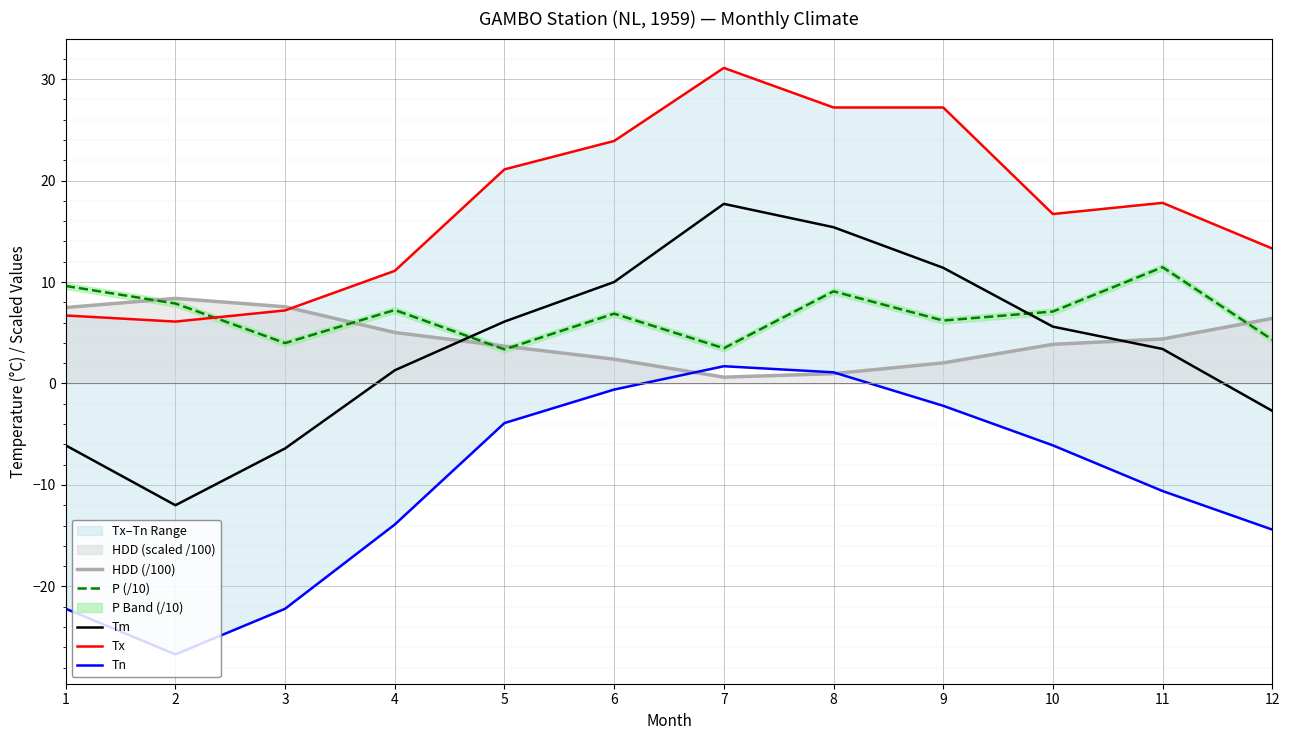

Reading left to right, extract all data points from this chart.

HDD (/100): 1=7.5	2=8.4	3=7.6	4=5.0	5=3.7	6=2.4	7=0.6	8=1.0	9=2.0	10=3.9	11=4.4	12=6.4
P (/10): 1=9.6	2=7.9	3=4.0	4=7.2	5=3.4	6=6.9	7=3.5	8=9.1	9=6.2	10=7.1	11=11.5	12=4.3
Tm: 1=-6.1	2=-12.0	3=-6.4	4=1.3	5=6.1	6=10.0	7=17.7	8=15.4	9=11.4	10=5.6	11=3.4	12=-2.7
Tx: 1=6.7	2=6.1	3=7.2	4=11.1	5=21.1	6=23.9	7=31.1	8=27.2	9=27.2	10=16.7	11=17.8	12=13.3
Tn: 1=-22.2	2=-26.7	3=-22.2	4=-13.9	5=-3.9	6=-0.6	7=1.7	8=1.1	9=-2.2	10=-6.1	11=-10.6	12=-14.4